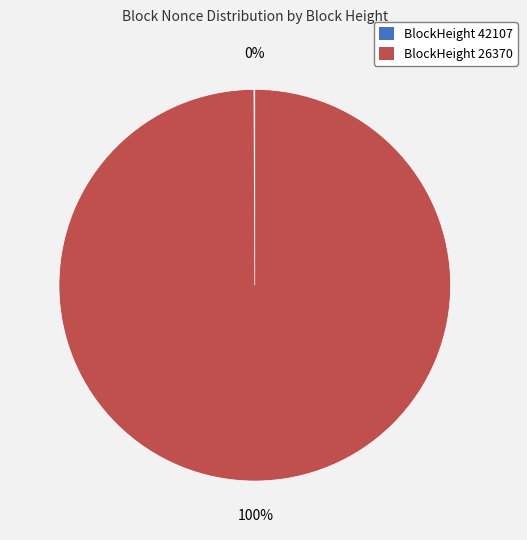

Is there a majority slice in this chart?

Yes